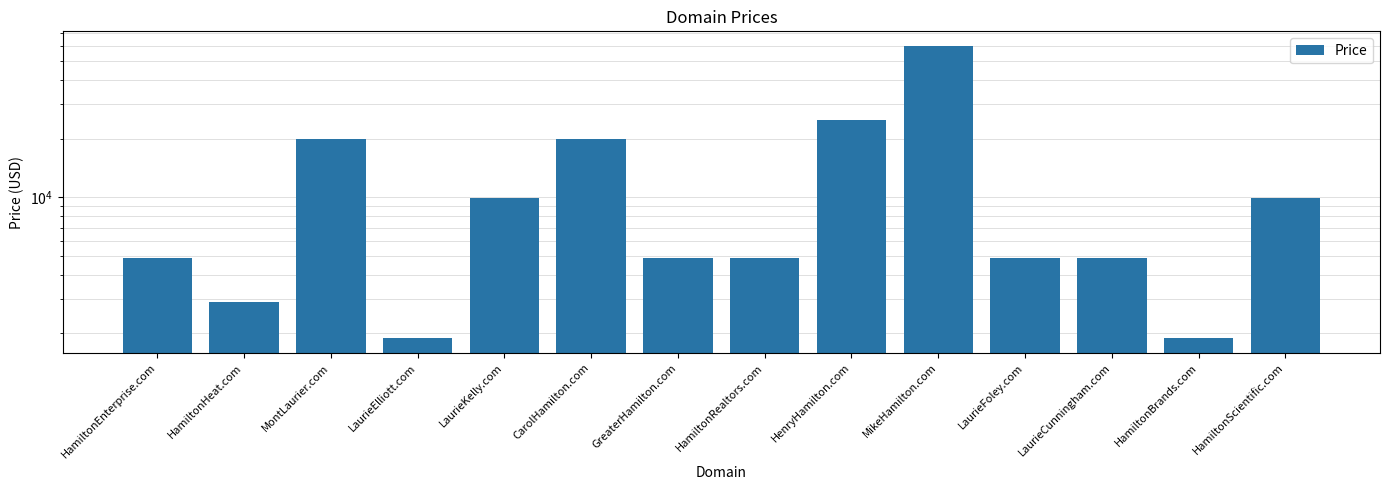

What value does the data have at HamiltonScientific.com, to the nearest 10?

9890